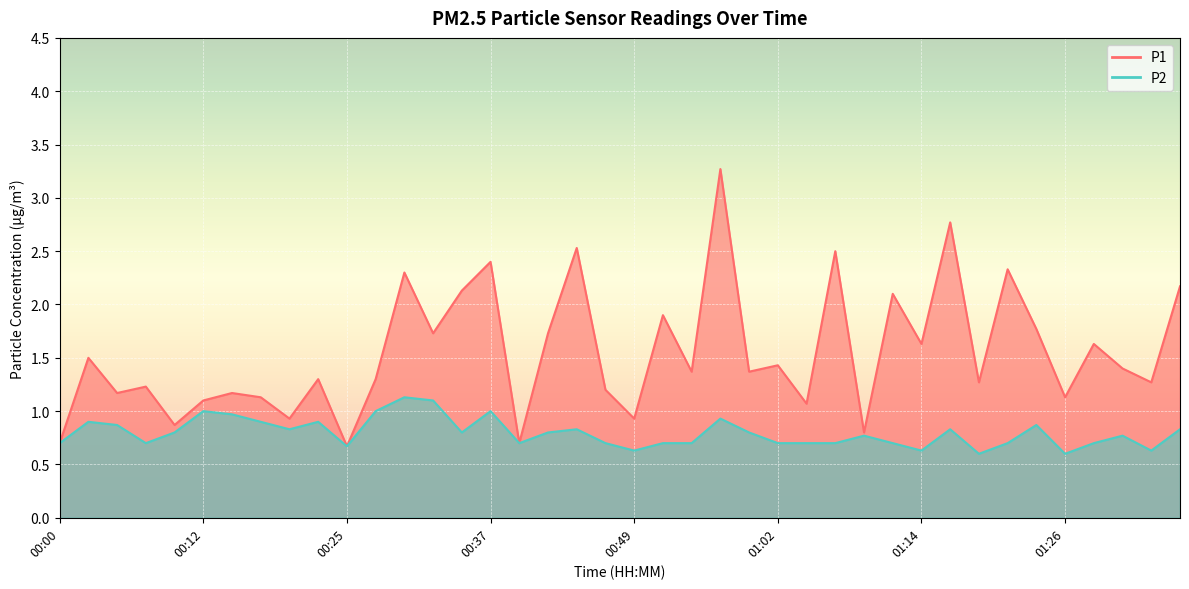

What are all the series names shown in the legend?

P1, P2